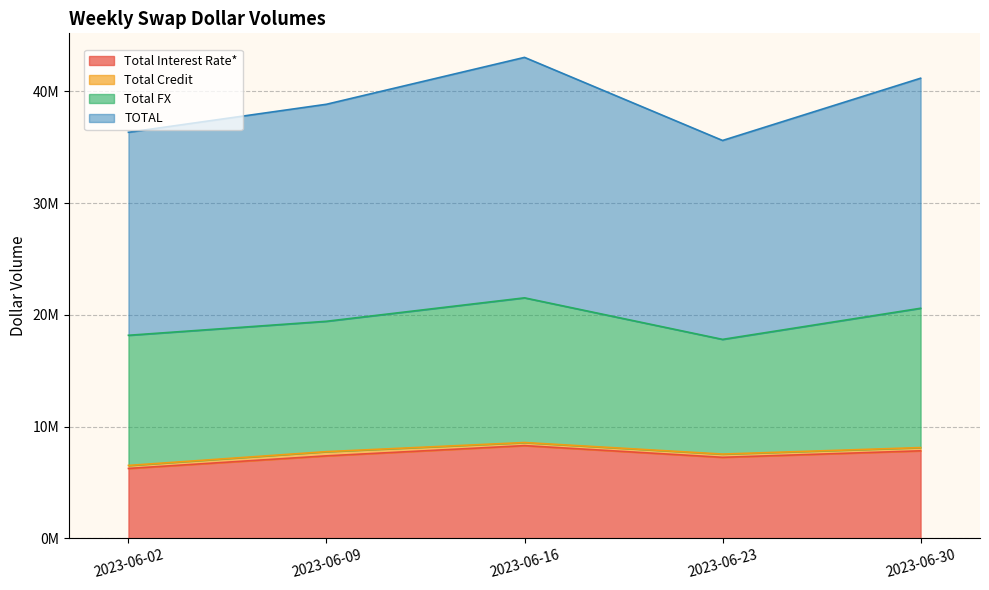

What is the difference between the second highest and minimum values in the TOTAL series?

2786505